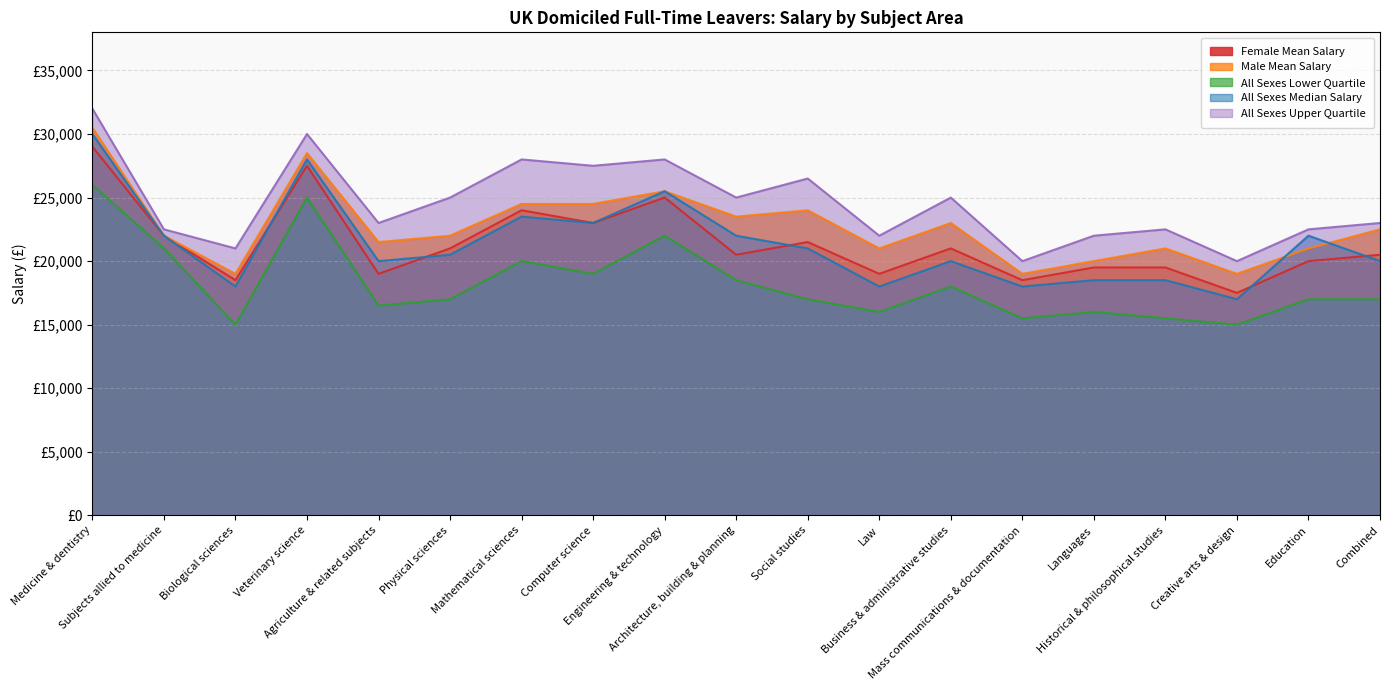

Is it true that Male Mean Salary equals 5646 at Biological sciences?

False